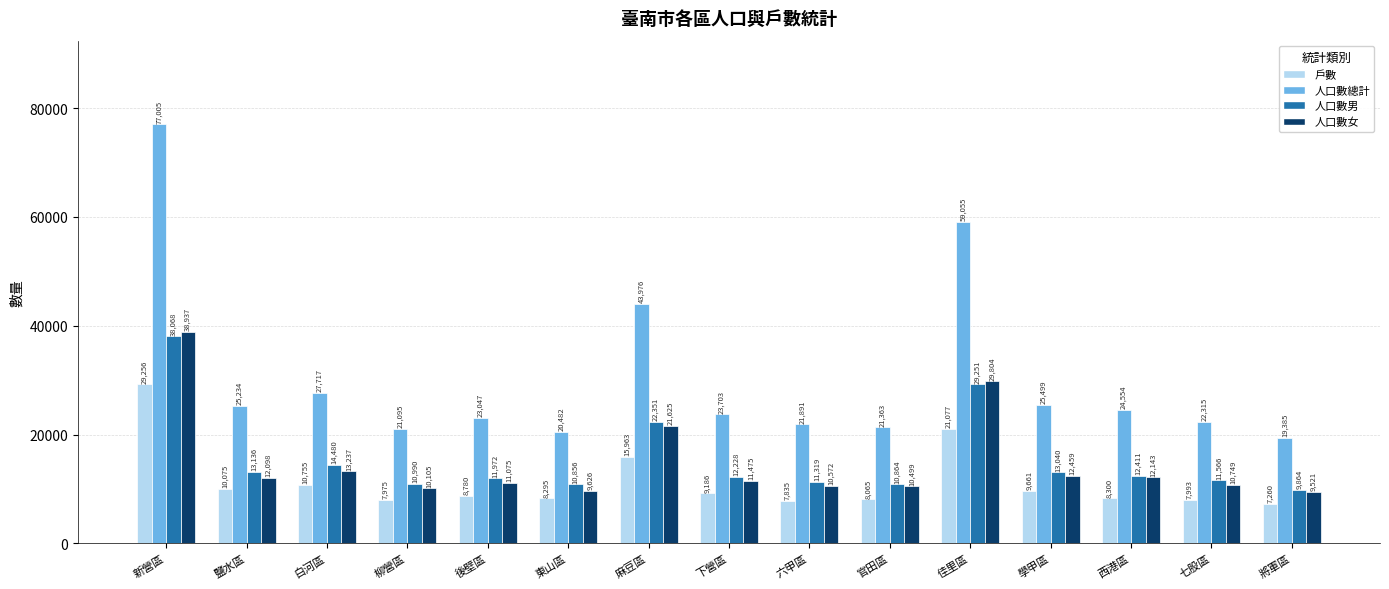

At which category does the chart reach its peak across all series?

新營區